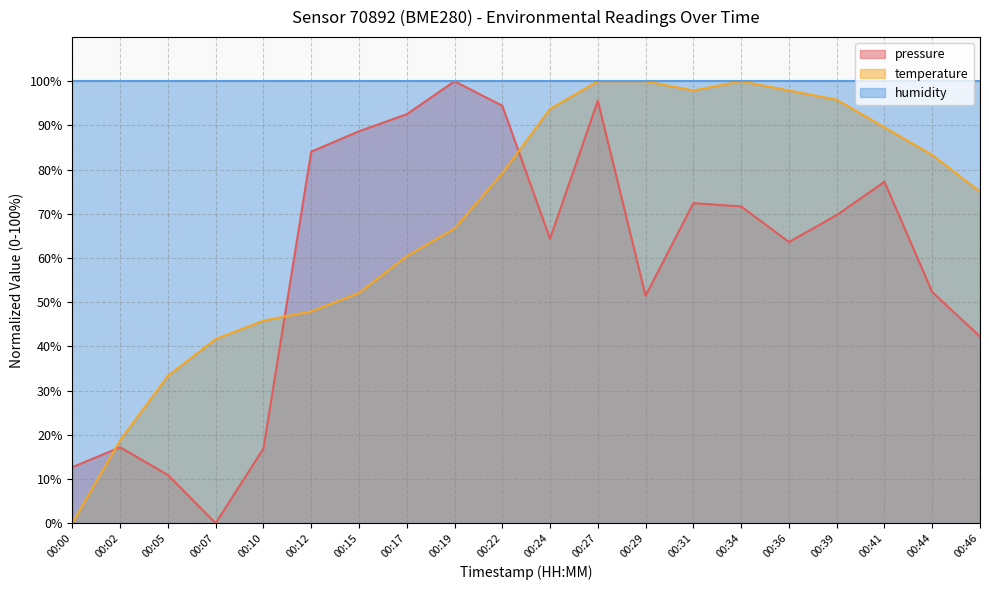

The temperature series shows 52.1 at 00:15. True or false?

True